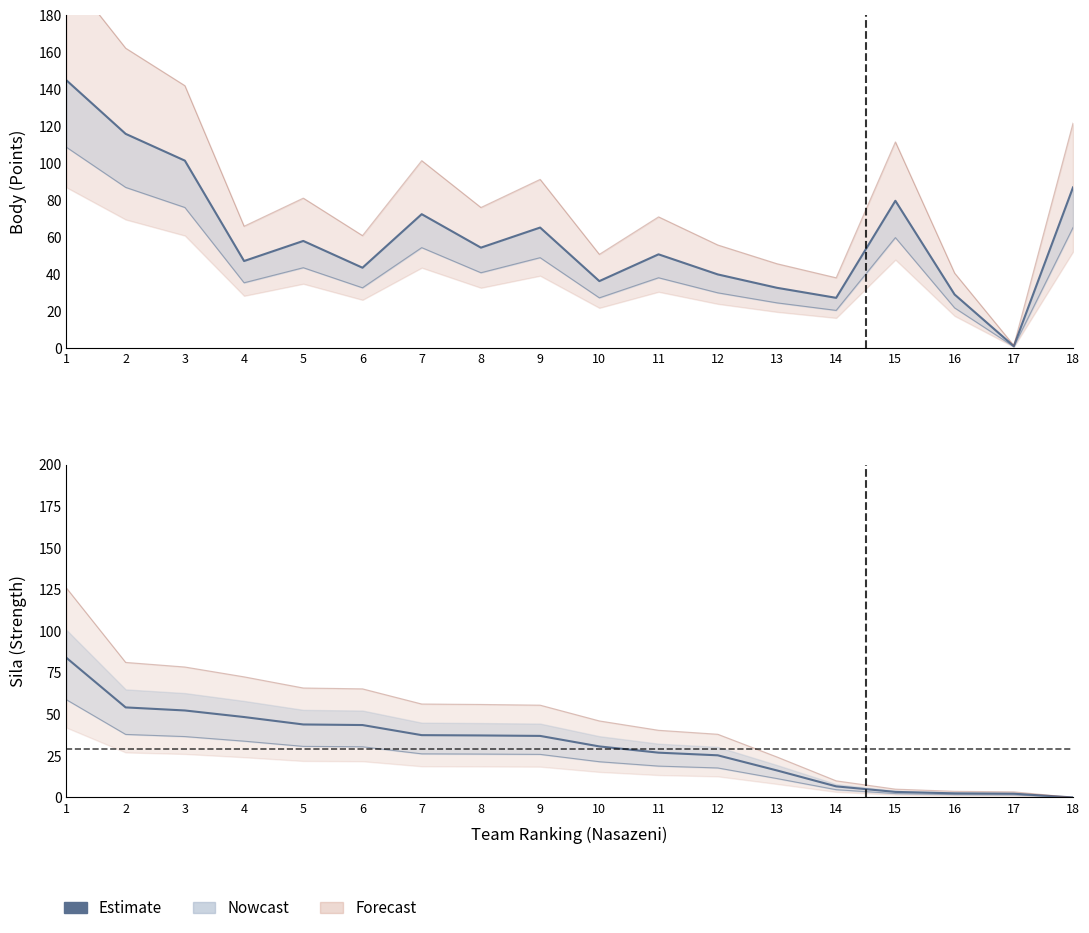

The value at 7 is 21.9. True or false?

False